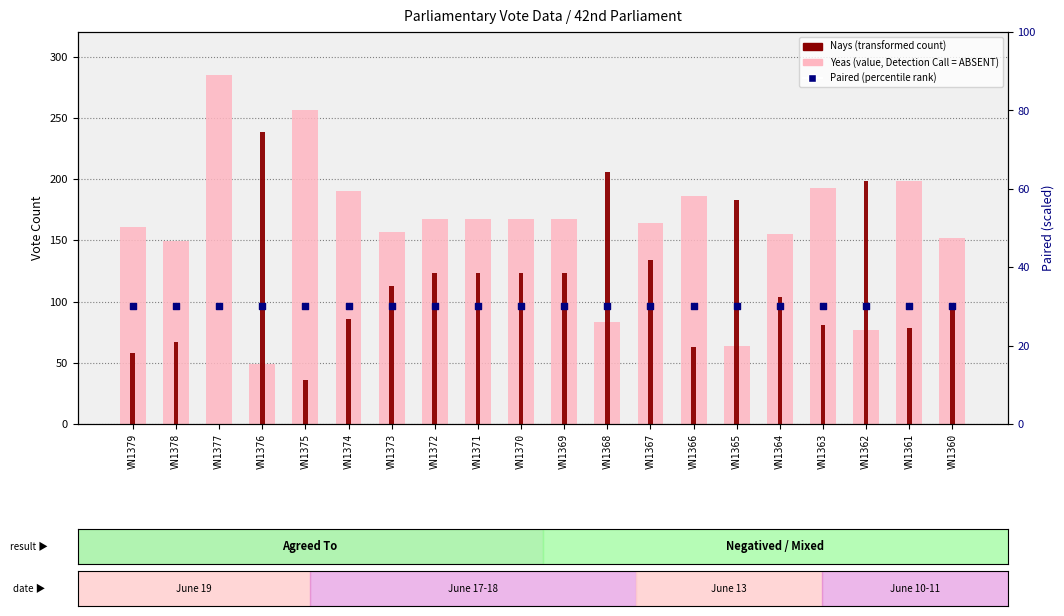

Which series has the widest spread of Y values?

Nays (transformed count)